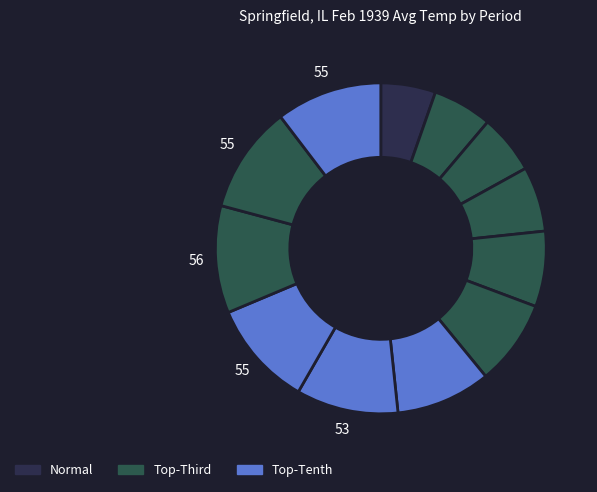

Count the number of slices in the pie.

12